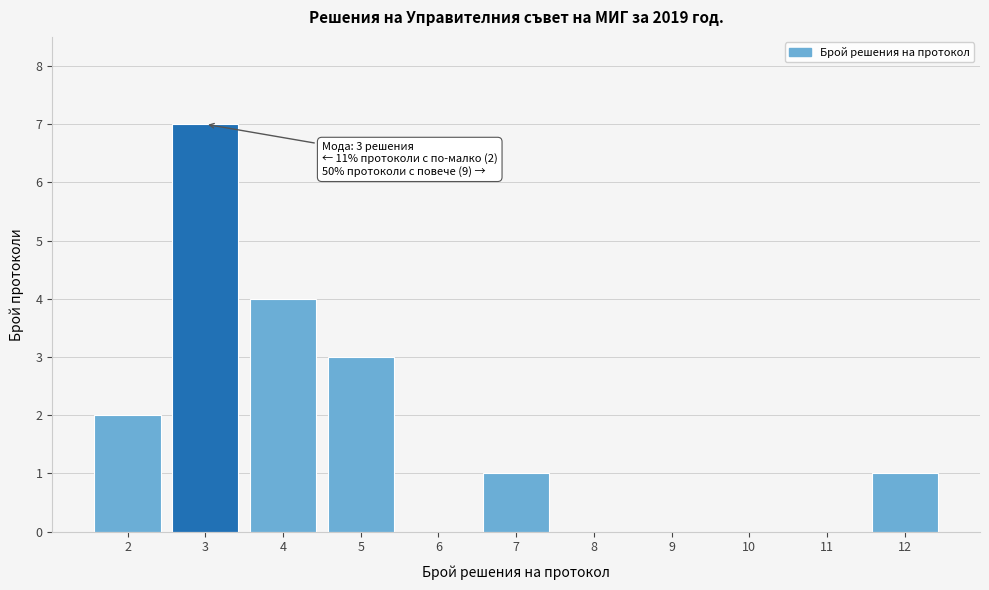

Reading right to left, transcribe all the data shown in this chart.

12=1	11=0	10=0	9=0	8=0	7=1	6=0	5=3	4=4	3=7	2=2